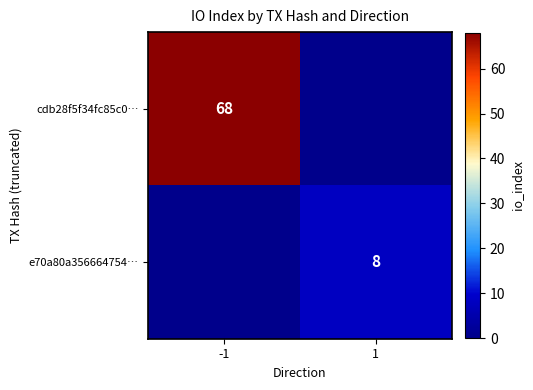

True or false: e70a80a356664754… has a value of 5 at 1.

False